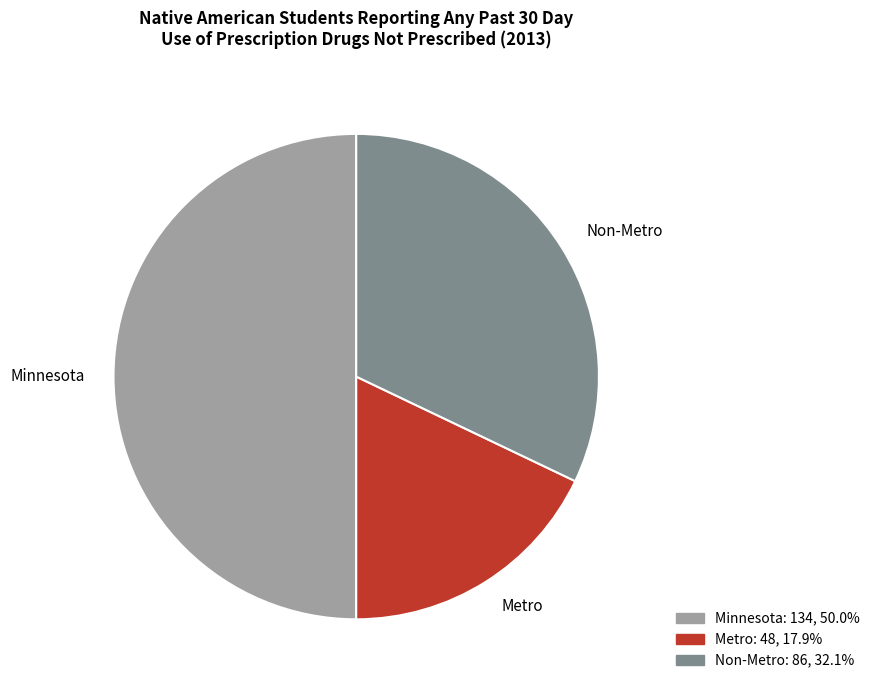

What is the ratio of the value at Minnesota to the value at Metro?

2.8